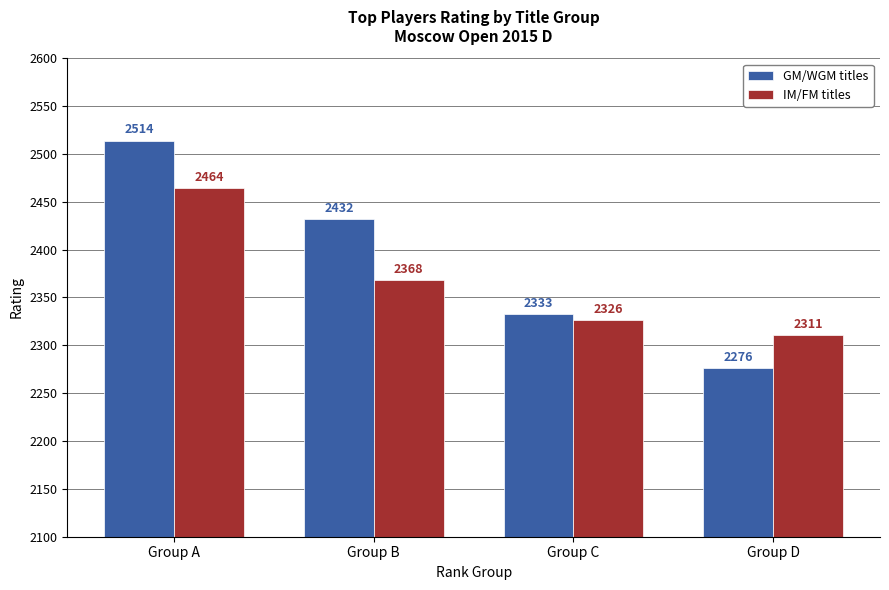

Which category has the lowest value in the GM/WGM titles series?

Group D